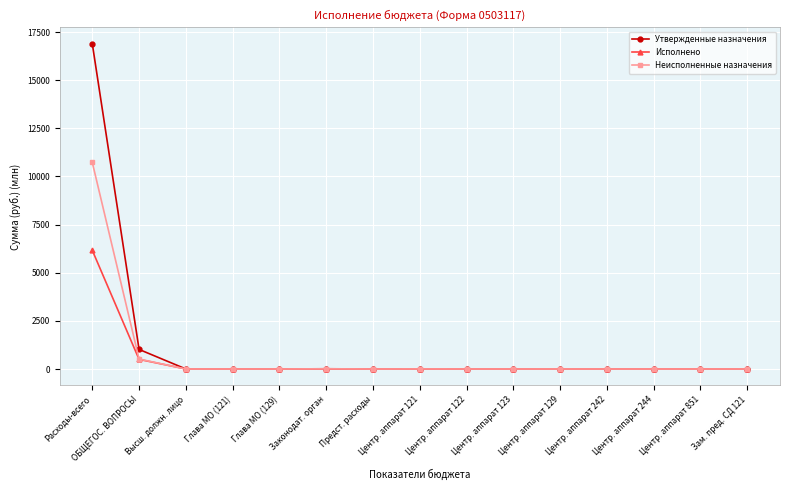

What is the highest value of the Утвержденные назначения series?

16891.0